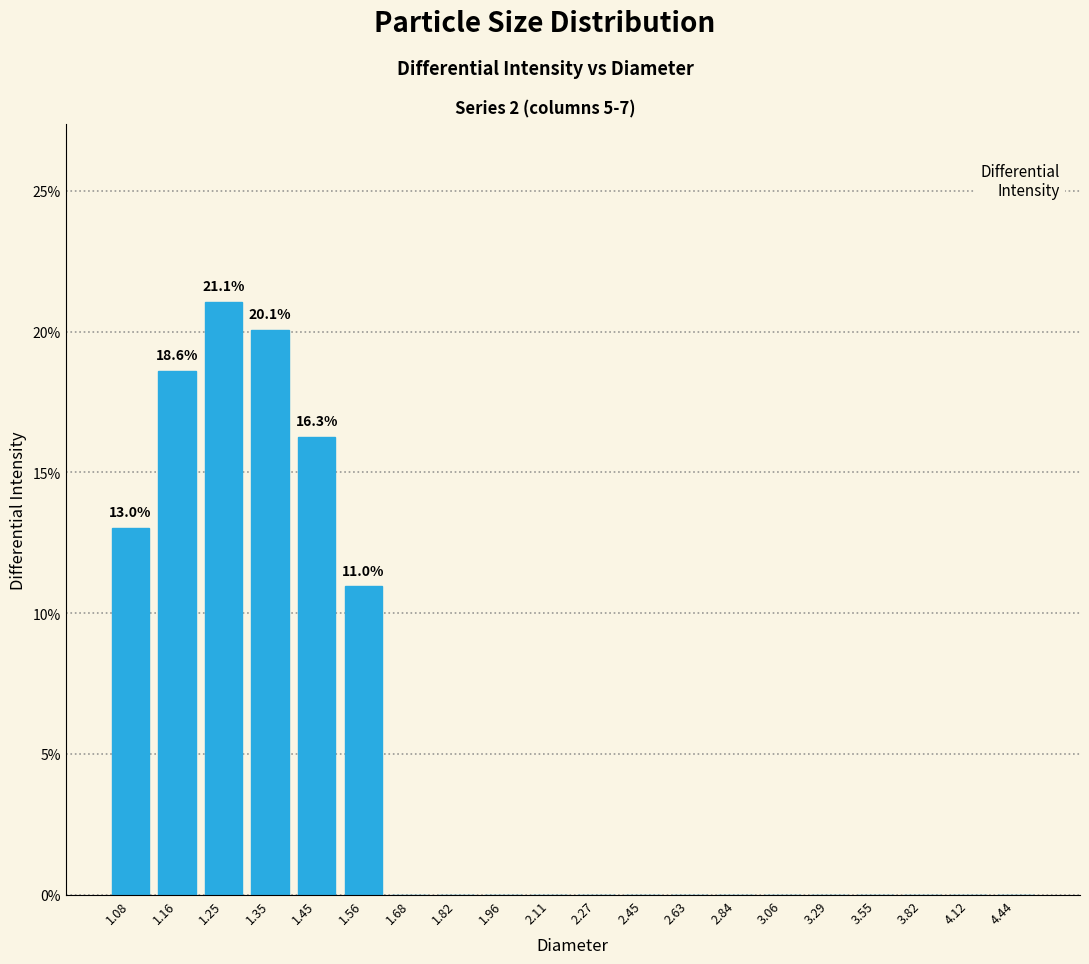

Reading left to right, transcribe all the data shown in this chart.

1.08=13.0	1.16=18.6	1.25=21.1	1.35=20.1	1.45=16.3	1.56=11.0	1.68=0.0	1.82=0.0	1.96=0.0	2.11=0.0	2.27=0.0	2.45=0.0	2.63=0.0	2.84=0.0	3.06=0.0	3.29=0.0	3.55=0.0	3.82=0.0	4.12=0.0	4.44=0.0